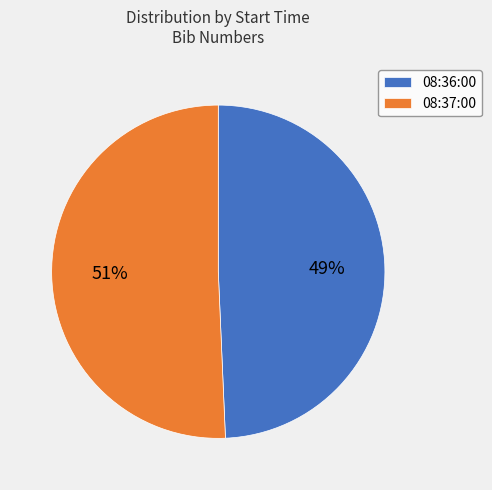

Which has a higher value, 08:37:00 or 08:36:00?

08:37:00